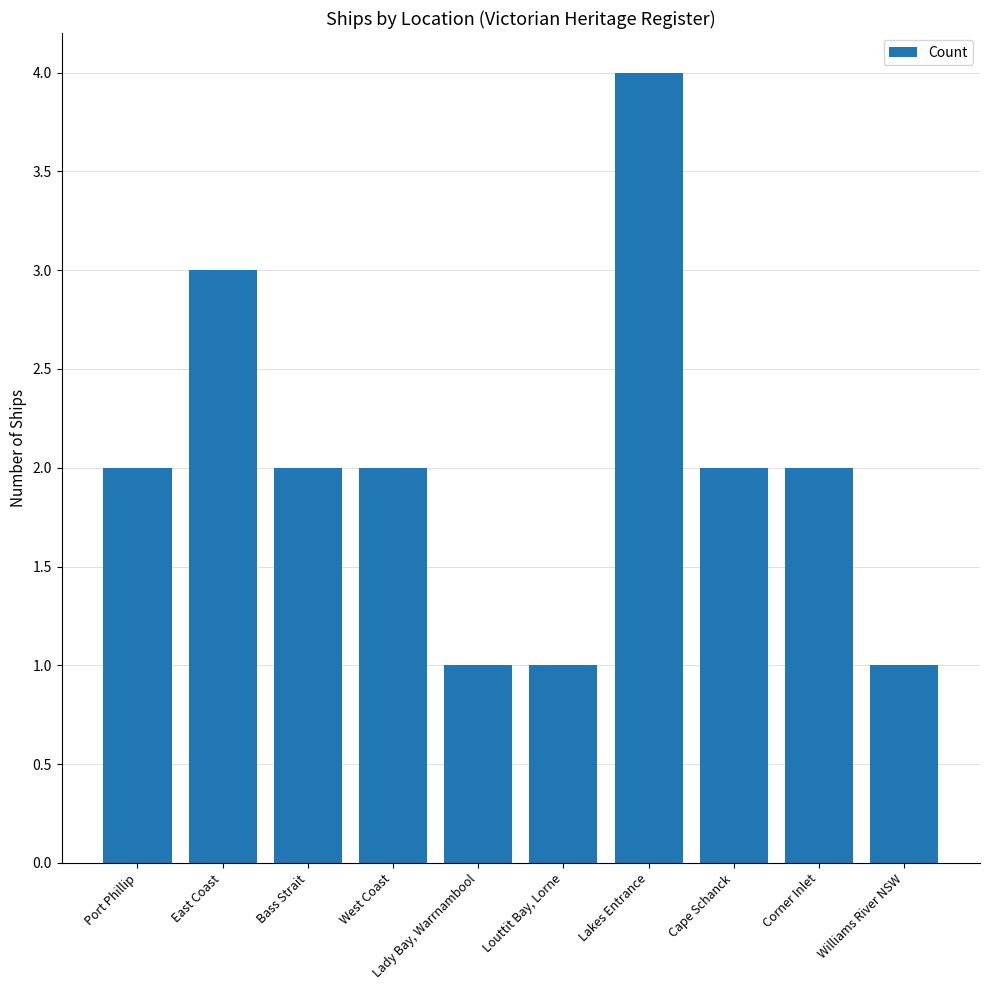

What is the sum of all values?

20